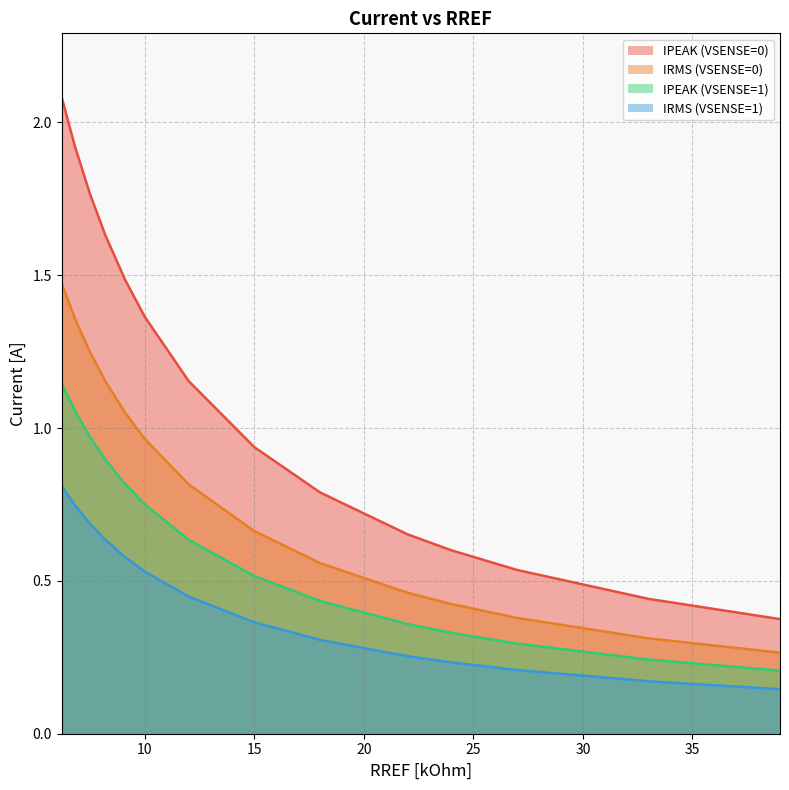

Where is IRMS (VSENSE=1) nearest to the value 0?

39